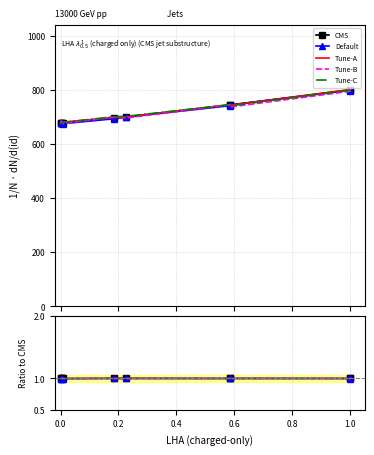

Which series ends up on top after the final intersection of Tune-A and Default?

Tune-A